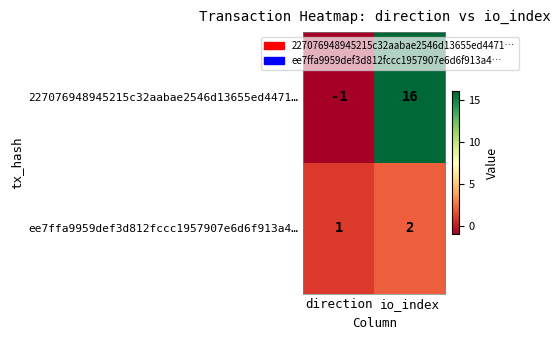

Read the 227076948945215c32aabae2546d13655ed4471… value at io_index.

16